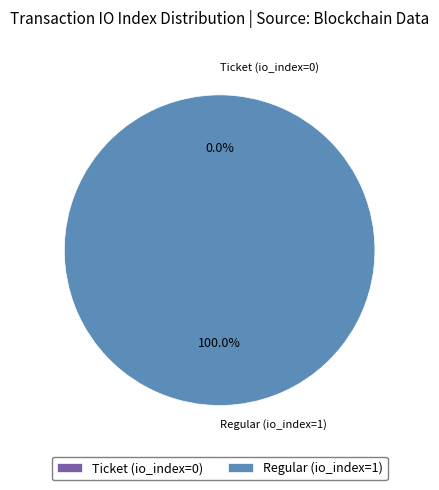

Which slice is the largest?

Regular (io_index=1)